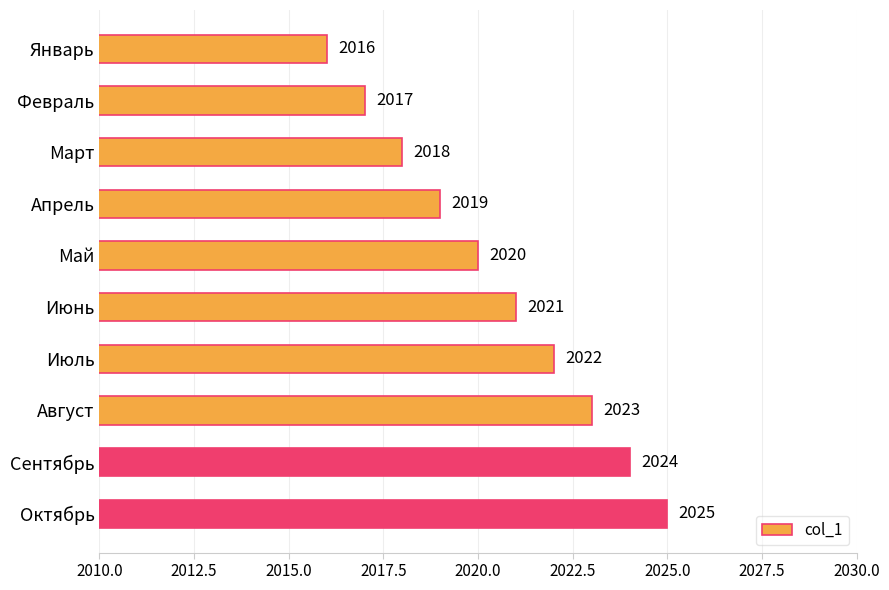

What is the greatest value displayed?

2025